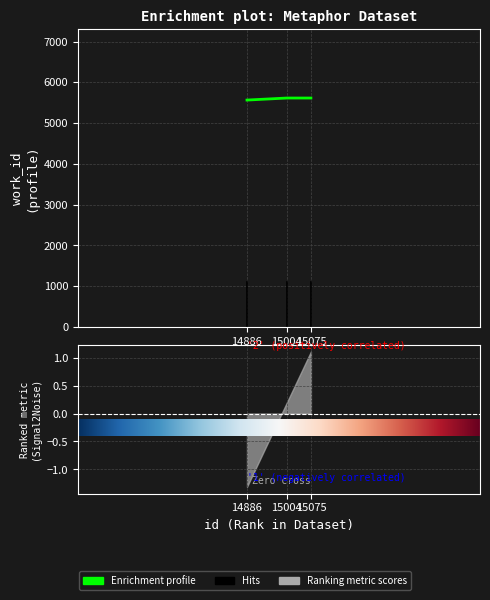

The value at 15004 is 5614. True or false?

True